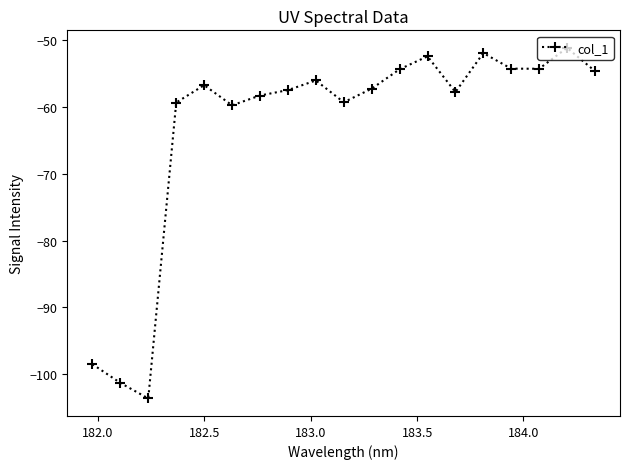

What is the minimum value shown in the chart?

-103.6